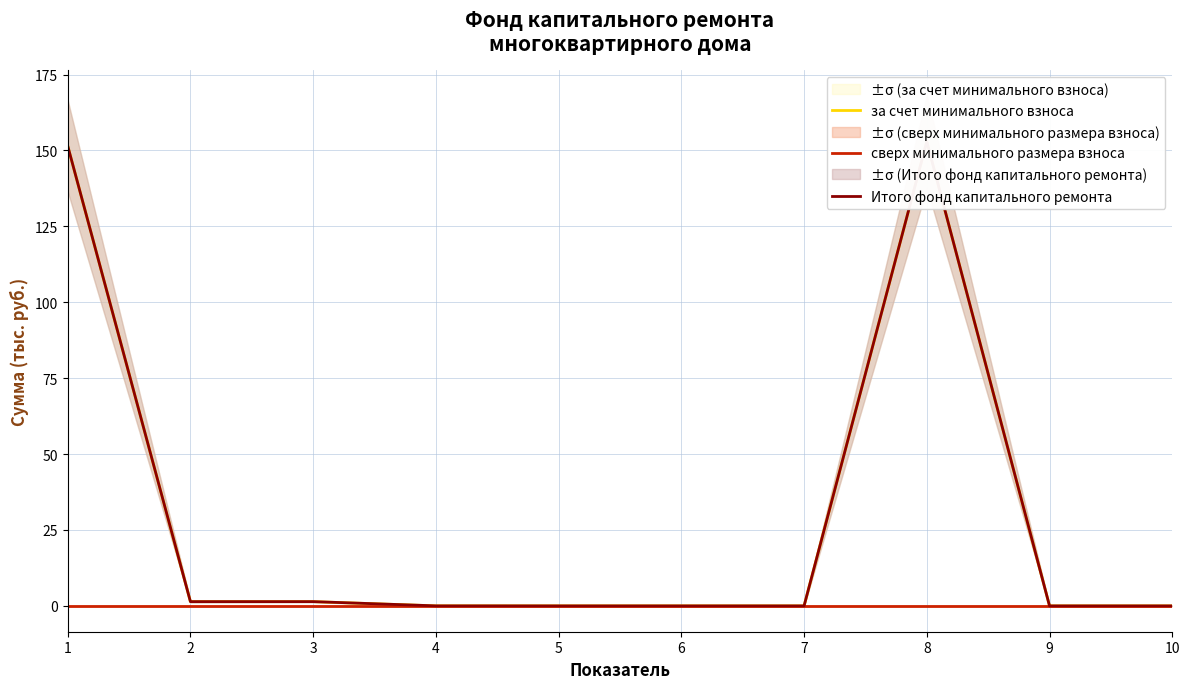

At which category is the sum across all series the highest?

8